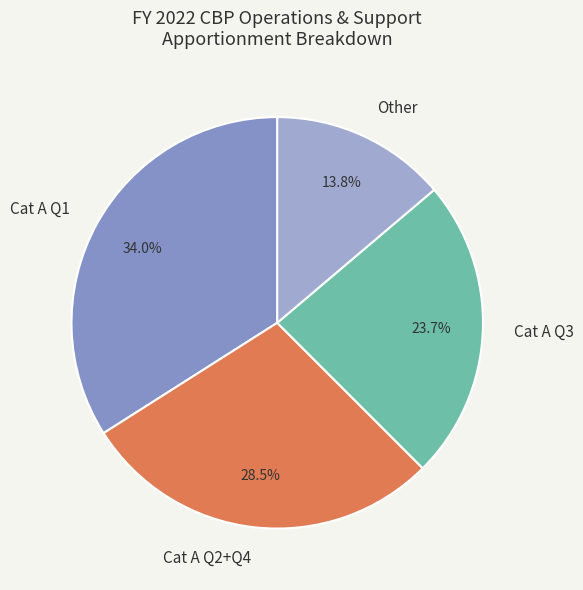

Which category has the biggest portion of the pie?

Cat A Q1